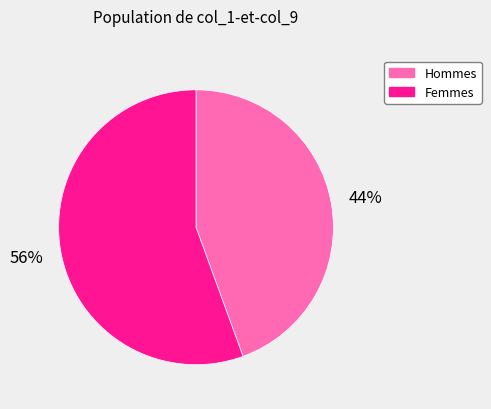

Does any single category account for the majority?

Yes